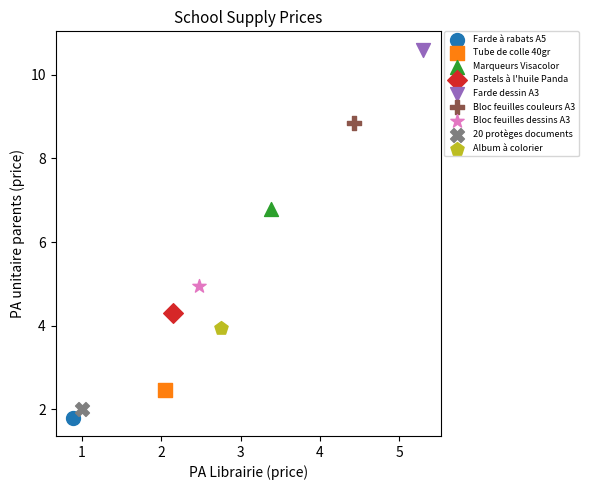

What are all the series names shown in the legend?

Farde à rabats A5, Tube de colle 40gr, Marqueurs Visacolor, Pastels à l'huile Panda, Farde dessin A3, Bloc feuilles couleurs A3, Bloc feuilles dessins A3, 20 protèges documents, Album à colorier